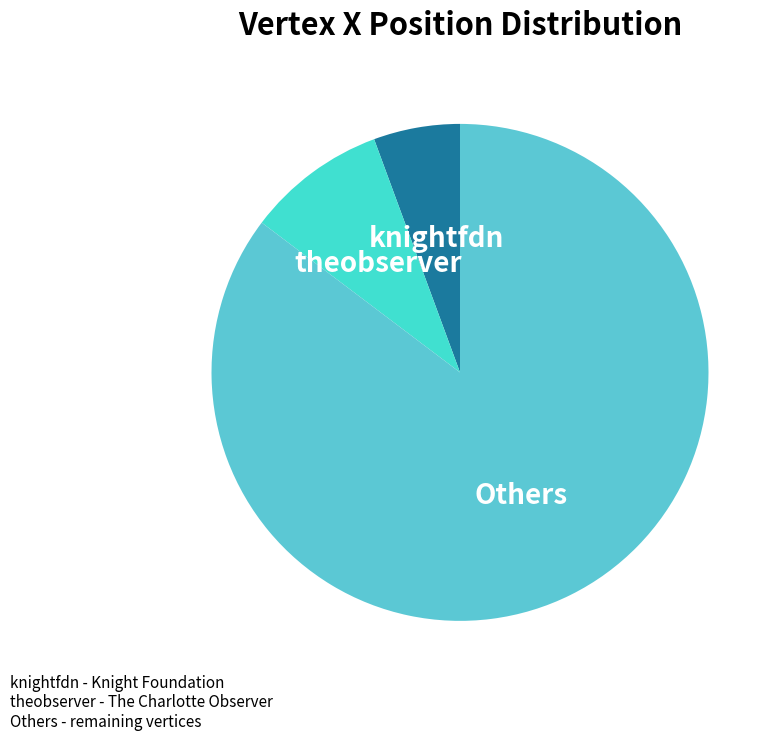

Do knightfdn and theobserver together represent more than half of the pie?

No